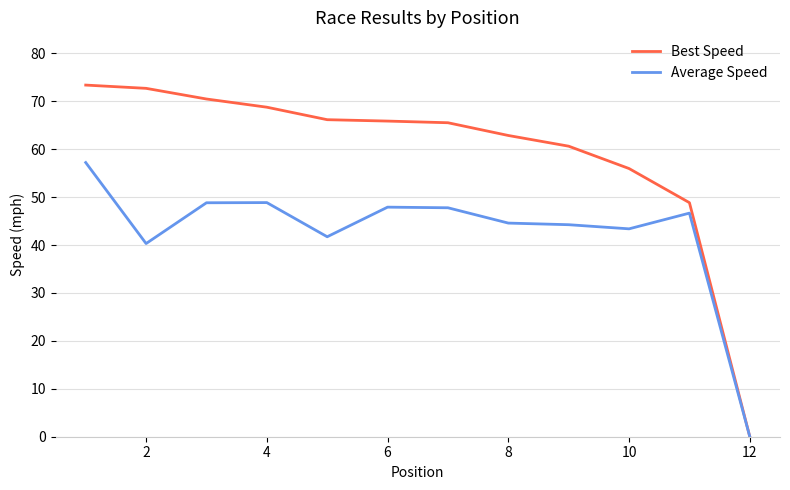

True or false: Average Speed has more than 0 points higher than both neighbors.

True